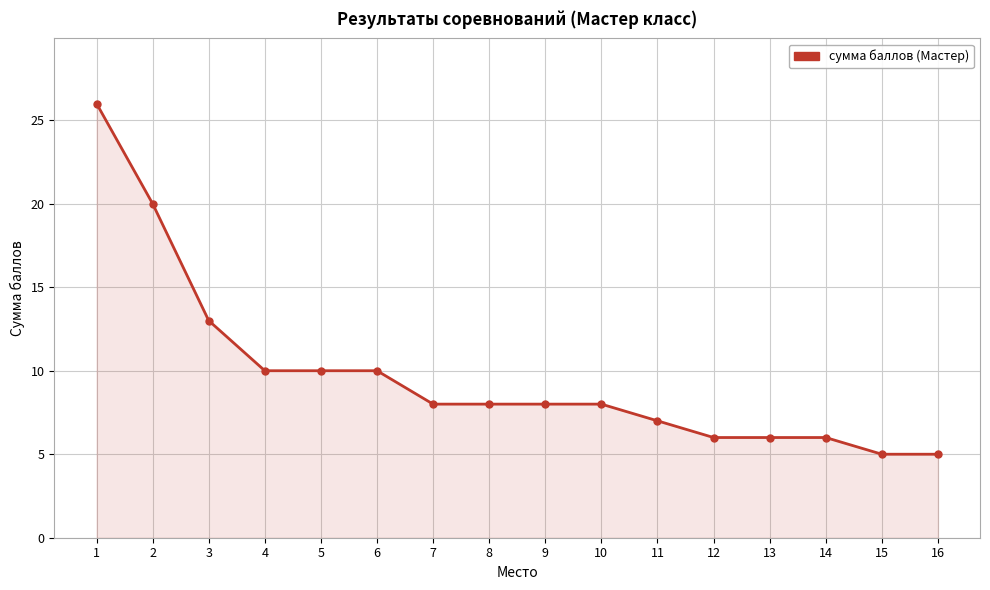

Does the chart have visible grid lines?

Yes